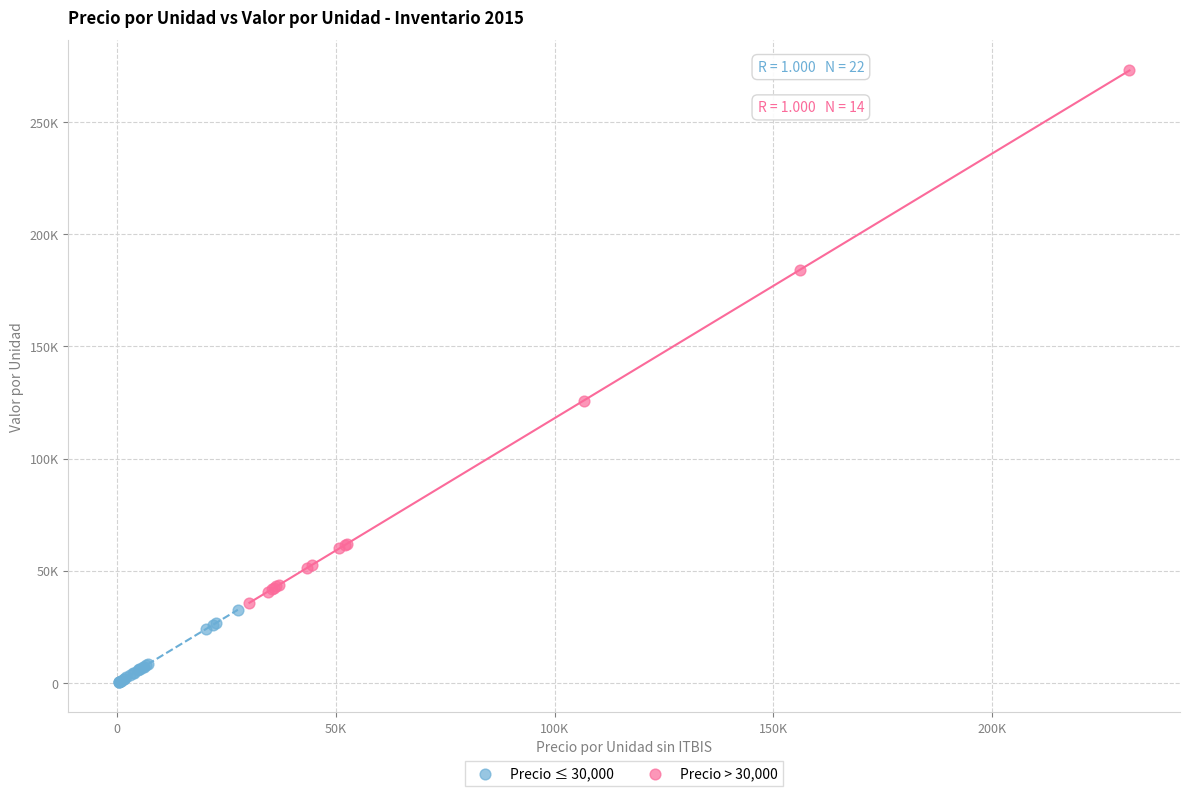

What are all the series names shown in the legend?

Precio ≤ 30,000, Precio > 30,000